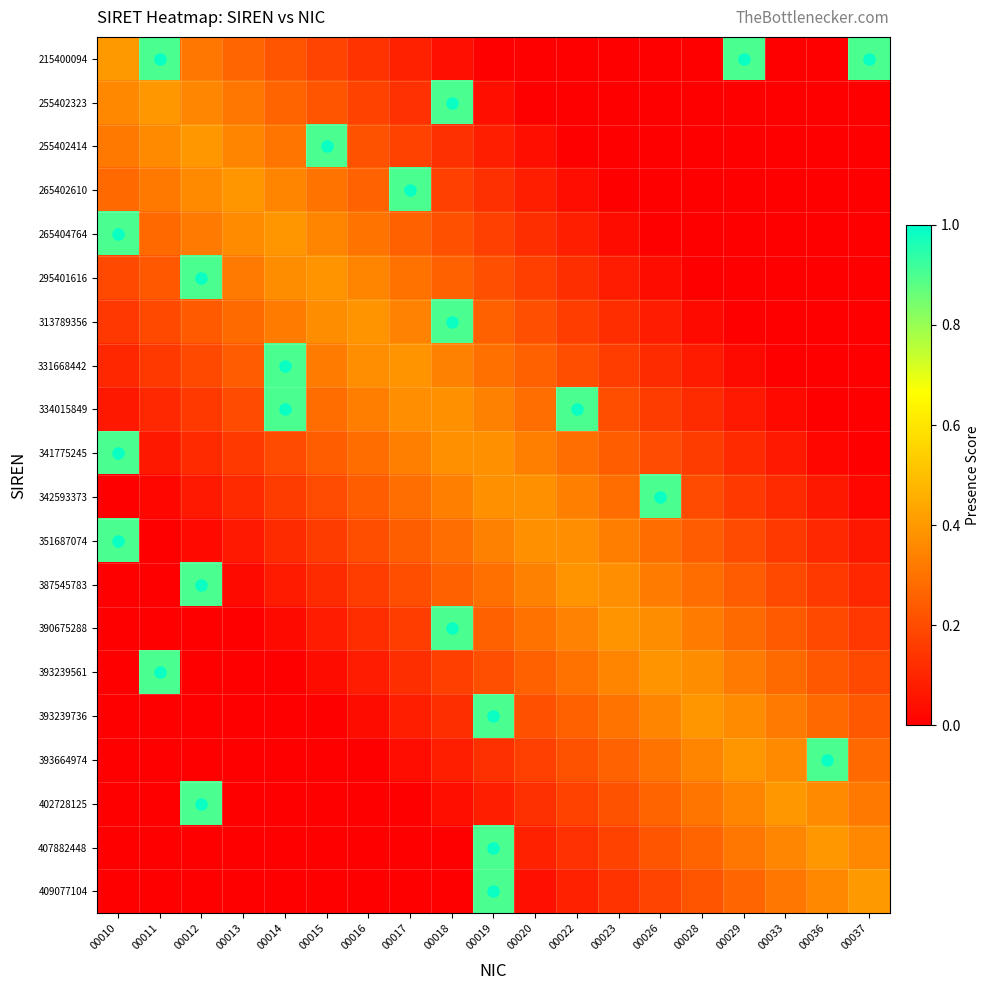

What is the total value across all series at 00013?

3.1